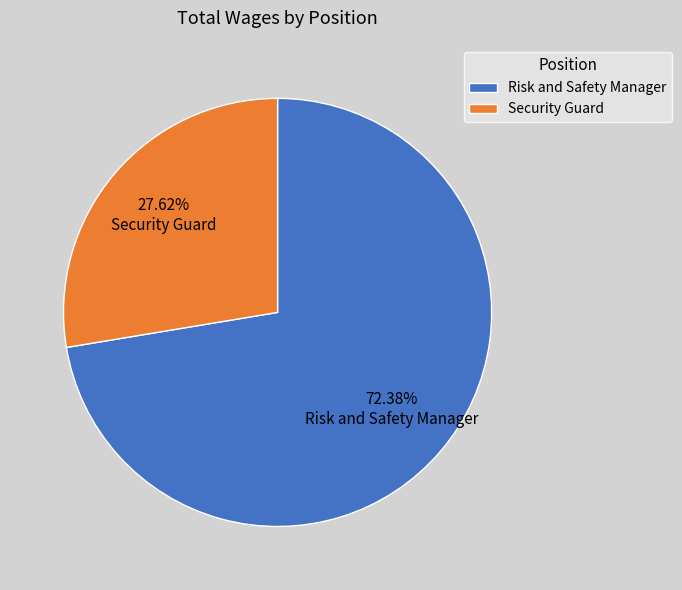

Is it true that Security Guard is 19% of the pie?

False